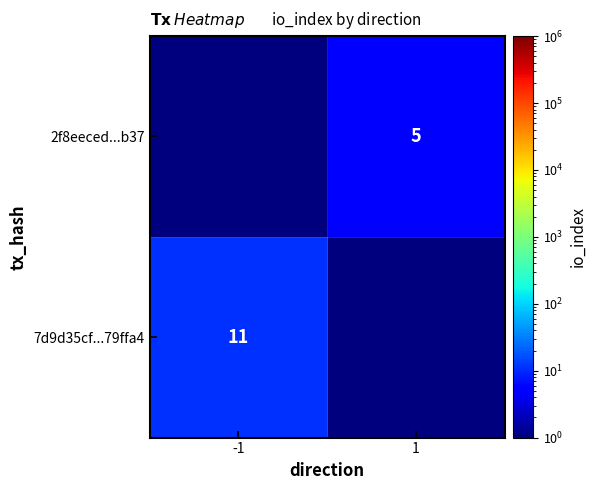

The 2f8eeced...b37 series shows 1.8 at 1. True or false?

False